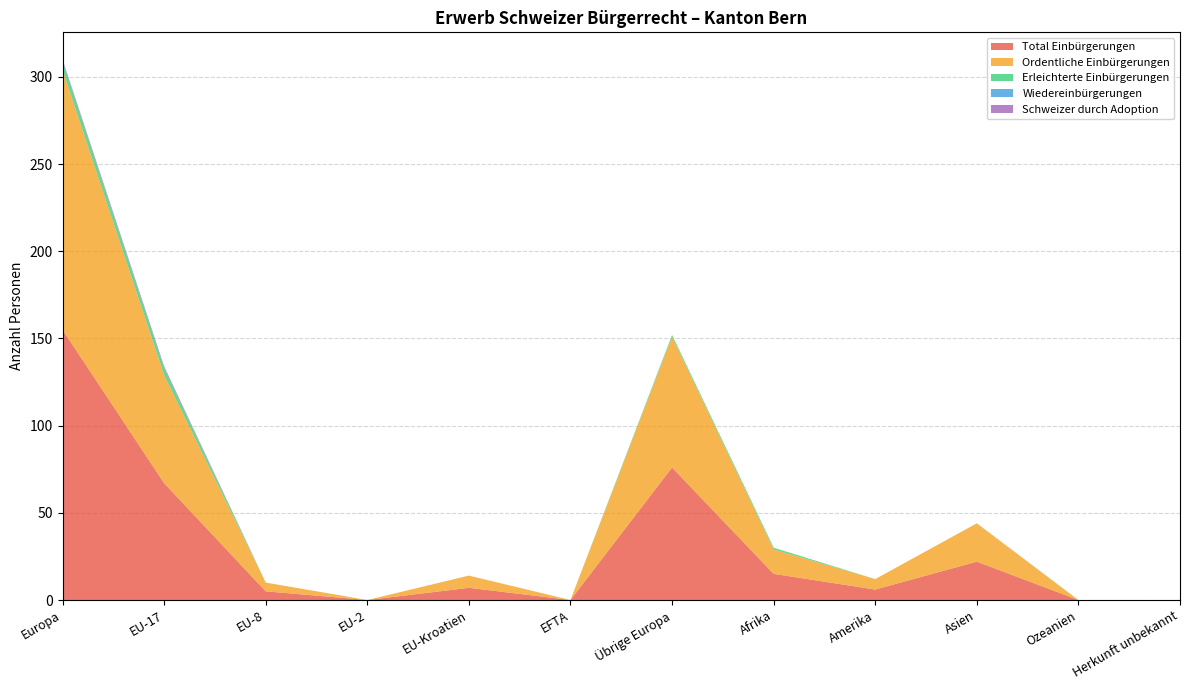

Reading left to right, transcribe all the data shown in this chart.

Total Einbürgerungen: Europa=155	EU-17=67	EU-8=5	EU-2=0	EU-Kroatien=7	EFTA=0	Übrige Europa=76	Afrika=15	Amerika=6	Asien=22	Ozeanien=0	Herkunft unbekannt=0
Ordentliche Einbürgerungen: Europa=149	EU-17=62	EU-8=5	EU-2=0	EU-Kroatien=7	EFTA=0	Übrige Europa=75	Afrika=14	Amerika=6	Asien=22	Ozeanien=0	Herkunft unbekannt=0
Erleichterte Einbürgerungen: Europa=5	EU-17=4	EU-8=0	EU-2=0	EU-Kroatien=0	EFTA=0	Übrige Europa=1	Afrika=1	Amerika=0	Asien=0	Ozeanien=0	Herkunft unbekannt=0
Wiedereinbürgerungen: Europa=0	EU-17=0	EU-8=0	EU-2=0	EU-Kroatien=0	EFTA=0	Übrige Europa=0	Afrika=0	Amerika=0	Asien=0	Ozeanien=0	Herkunft unbekannt=0
Schweizer durch Adoption: Europa=1	EU-17=1	EU-8=0	EU-2=0	EU-Kroatien=0	EFTA=0	Übrige Europa=0	Afrika=0	Amerika=0	Asien=0	Ozeanien=0	Herkunft unbekannt=0